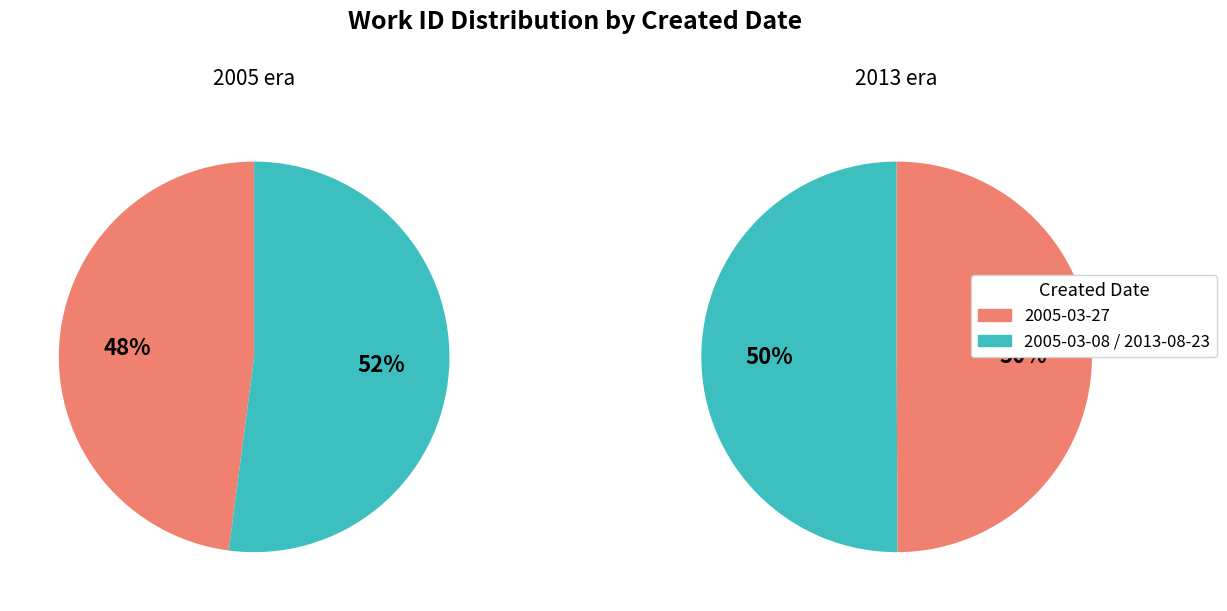

Is there a majority slice in this chart?

No